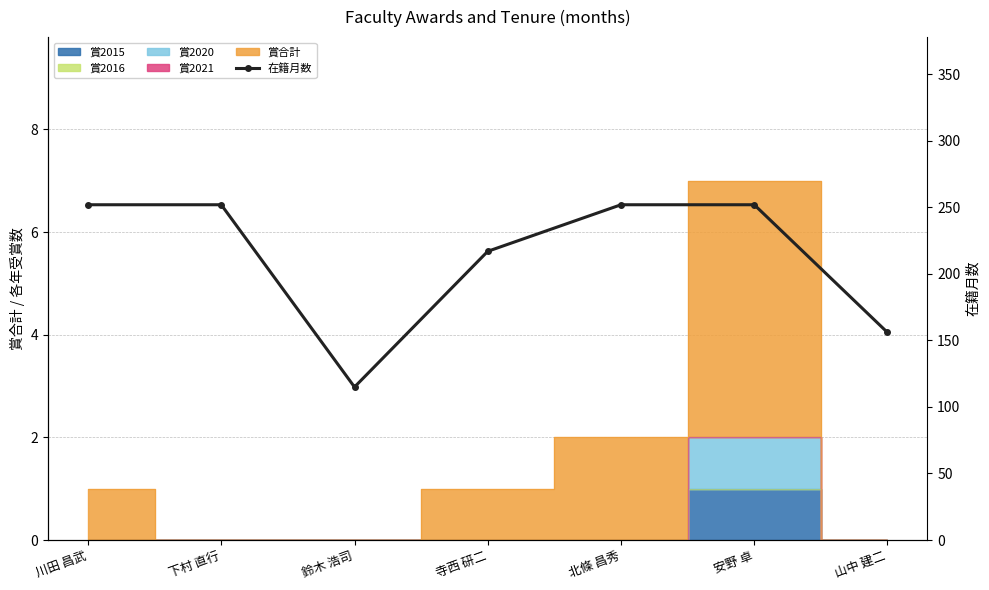

What is the label of the 7th point from the left?

山中 建二